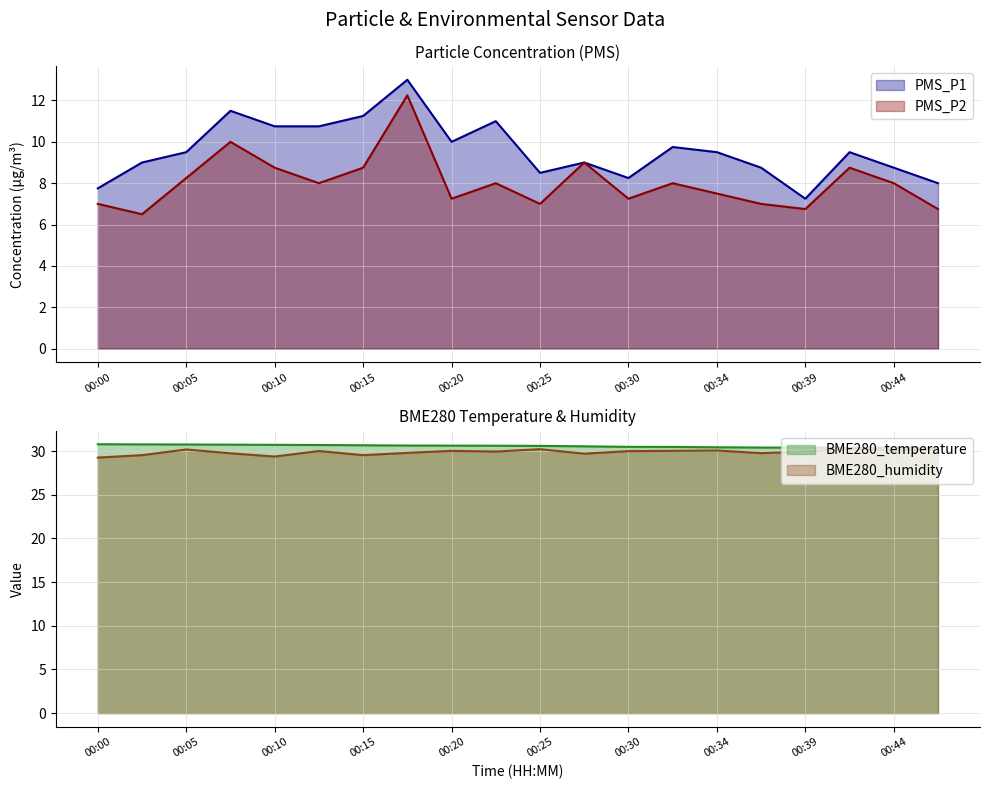

How many data points in PMS_P1 are above 9?

11